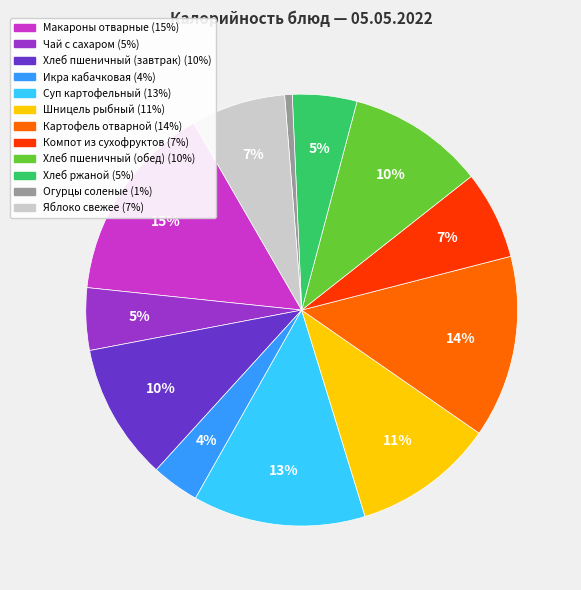

Count the number of slices in the pie.

12